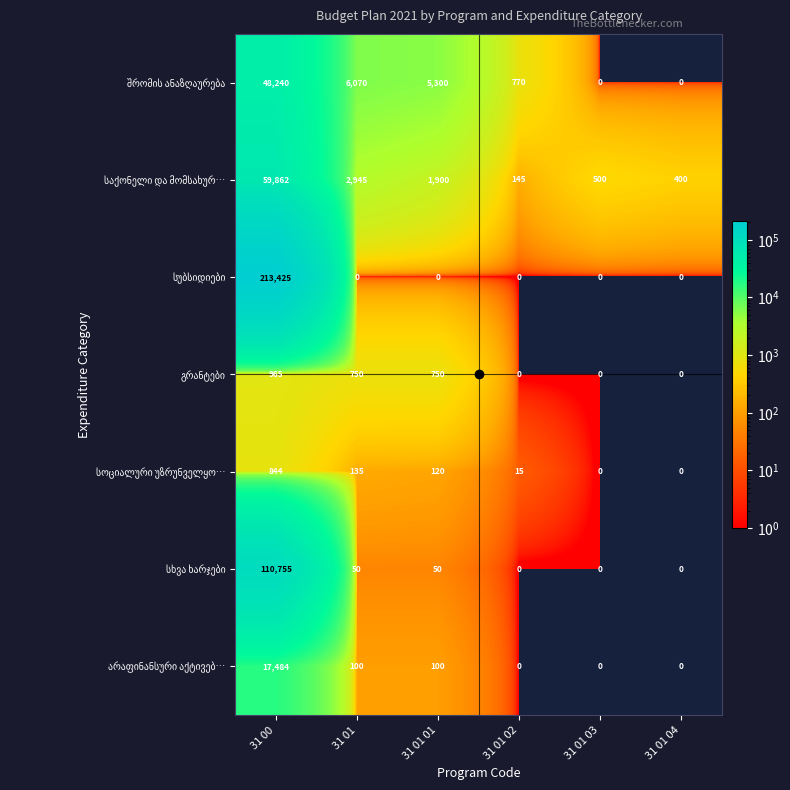

How many series are shown in this chart?

7